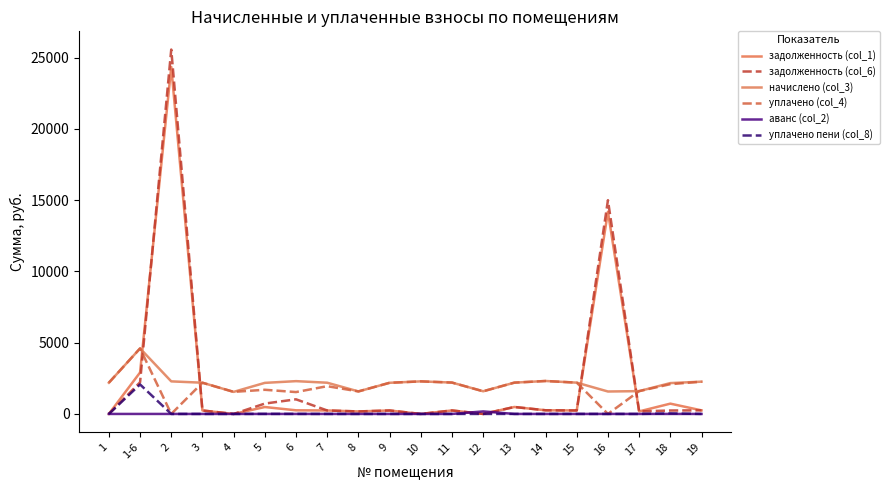

True or false: аванс (col_2) and начислено (col_3) cross at least once.

False